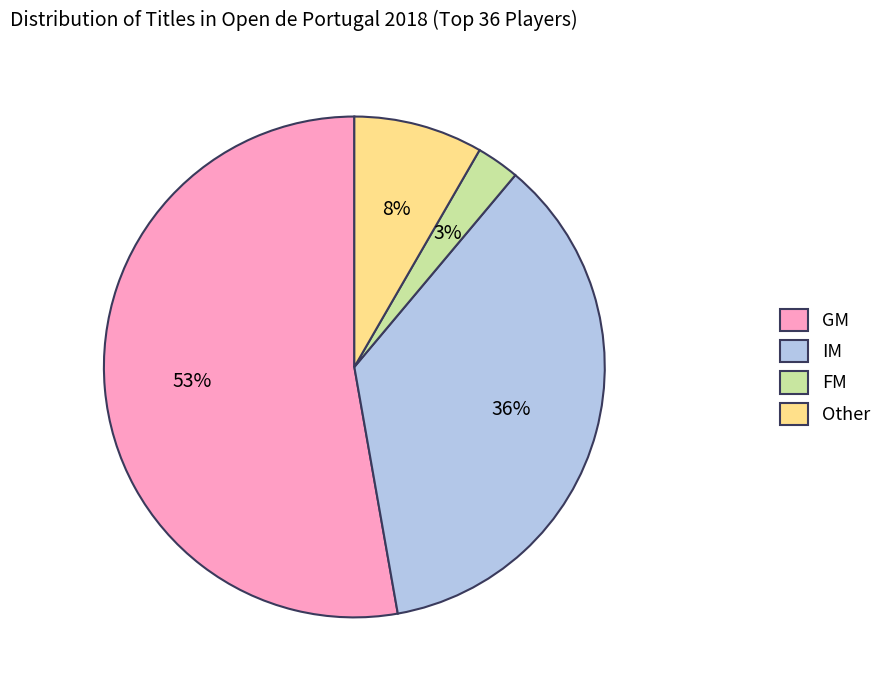

Which category has the biggest portion of the pie?

GM